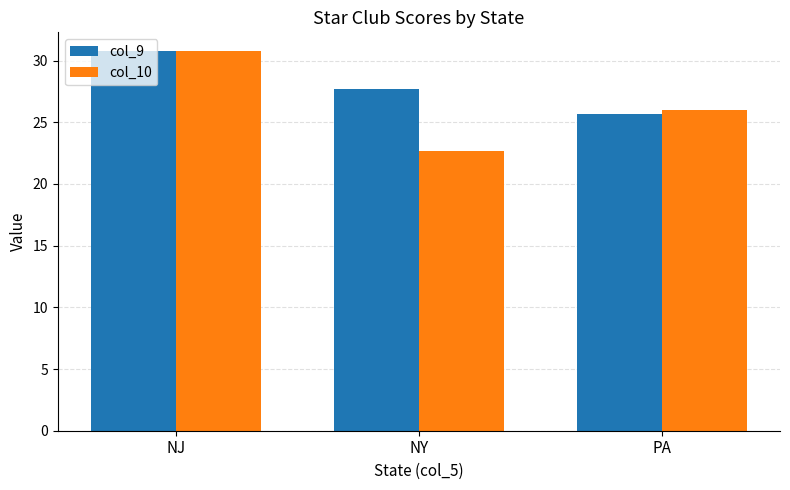

At which label does col_10 reach its peak?

NJ